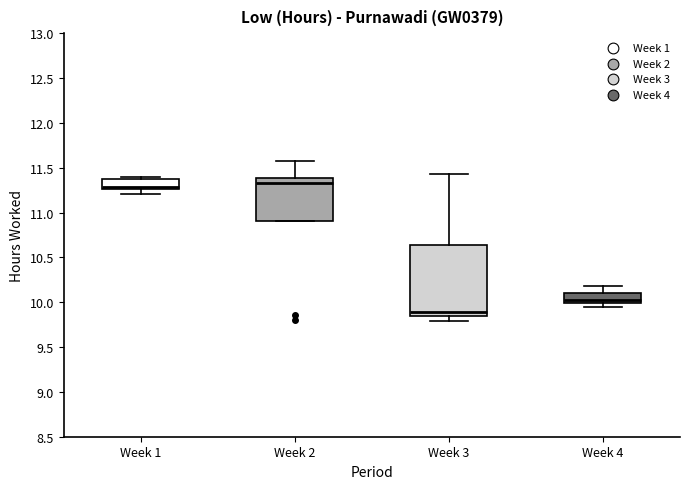

Reading left to right, read every box against the y-axis: the position of its median line, the range the box covers, and the ends of its whiskers. The values are not printed on the chart, so give them approximately, as read against the axis.

Week 1: median 11.30, box 11.25 to 11.35, whiskers 11.20 to 11.40
Week 2: median 11.35, box 10.90 to 11.40, whiskers 10.90 to 11.55
Week 3: median 9.90, box 9.85 to 10.65, whiskers 9.80 to 11.45
Week 4: median 10.05, box 10.00 to 10.10, whiskers 9.95 to 10.20